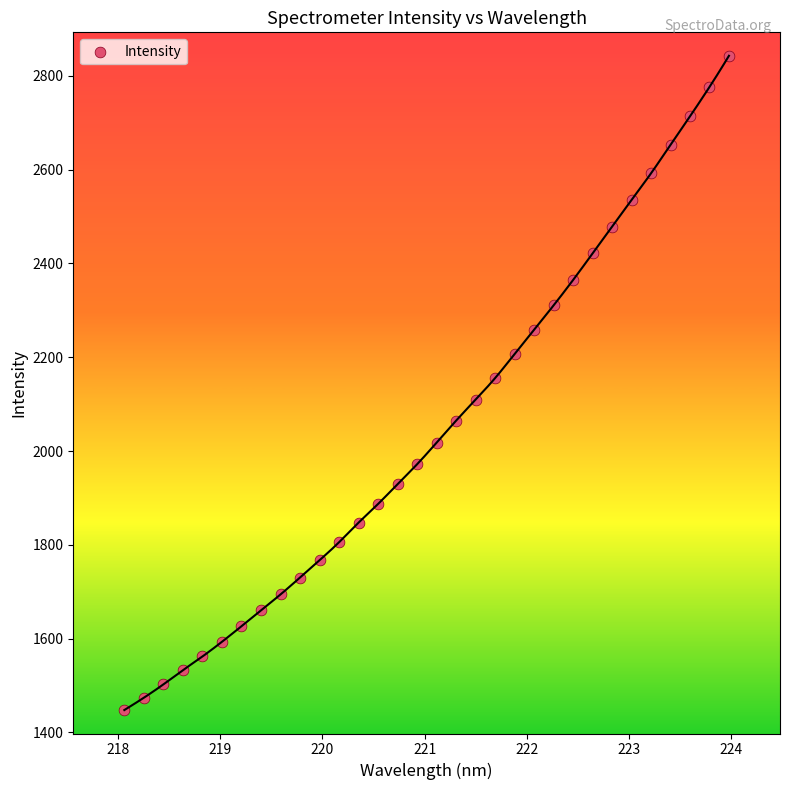

What is the range of X values (max minus min)?

5.9